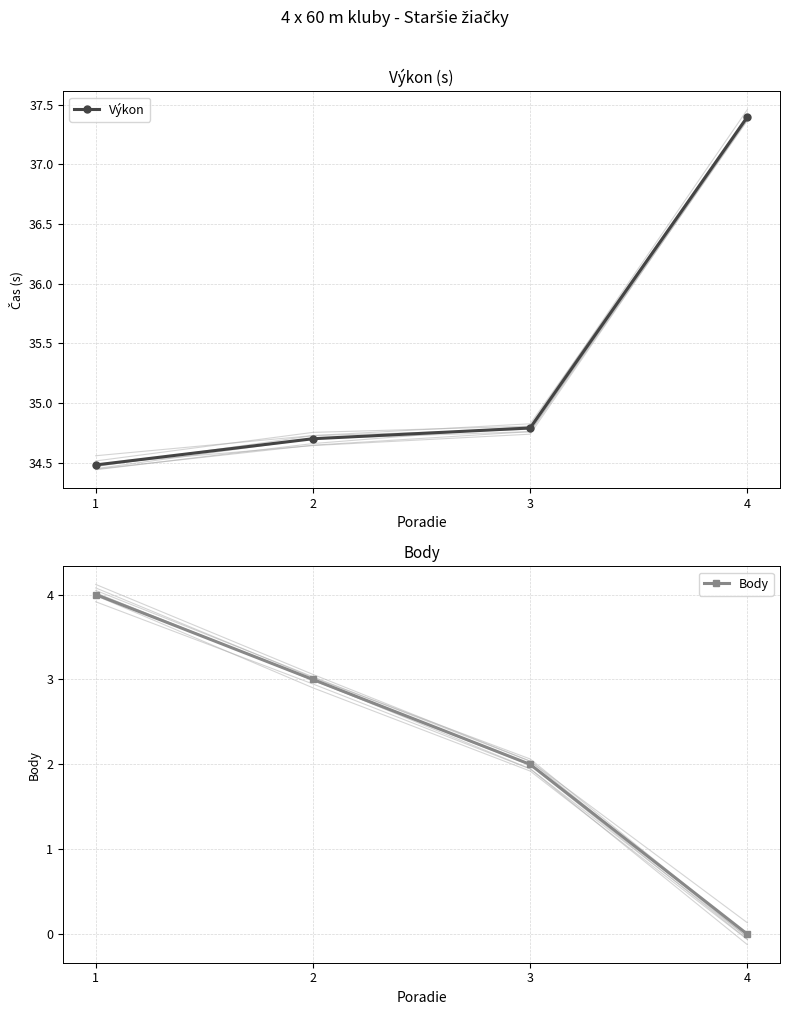

True or false: Body and Výkon intersect in this chart.

False